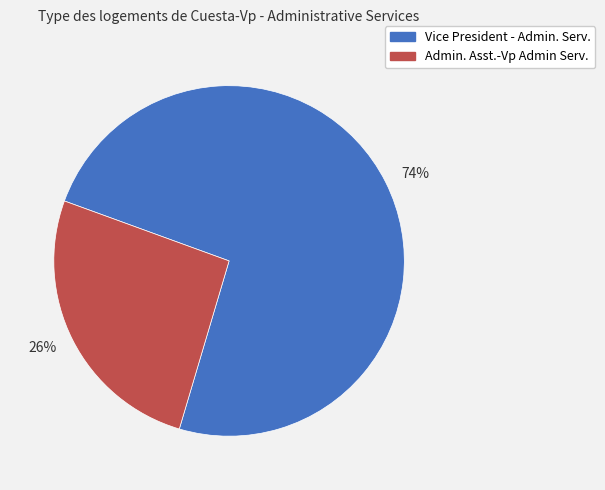

Is there a majority slice in this chart?

Yes